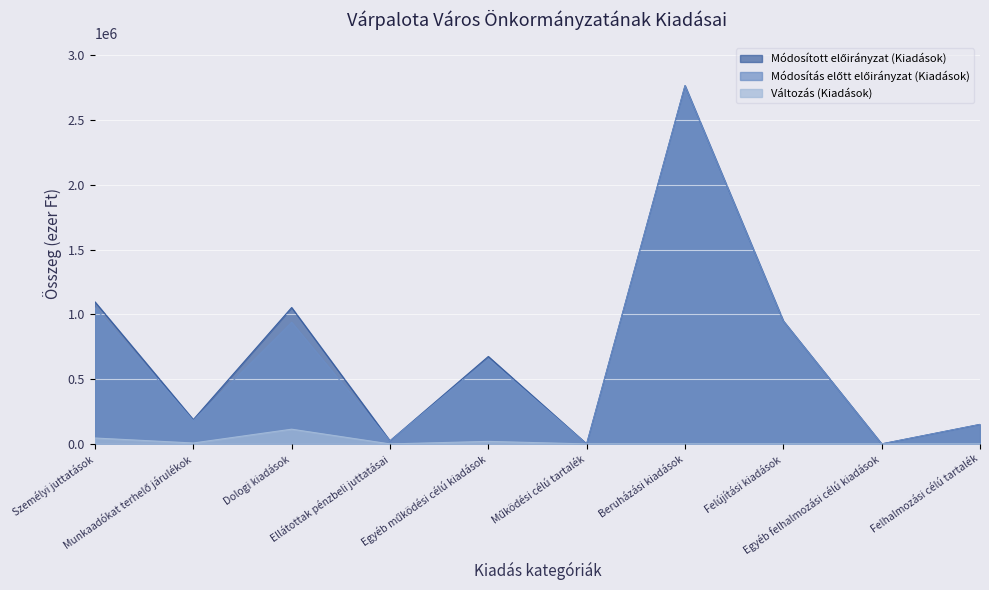

How many categories are shown in the chart?

10